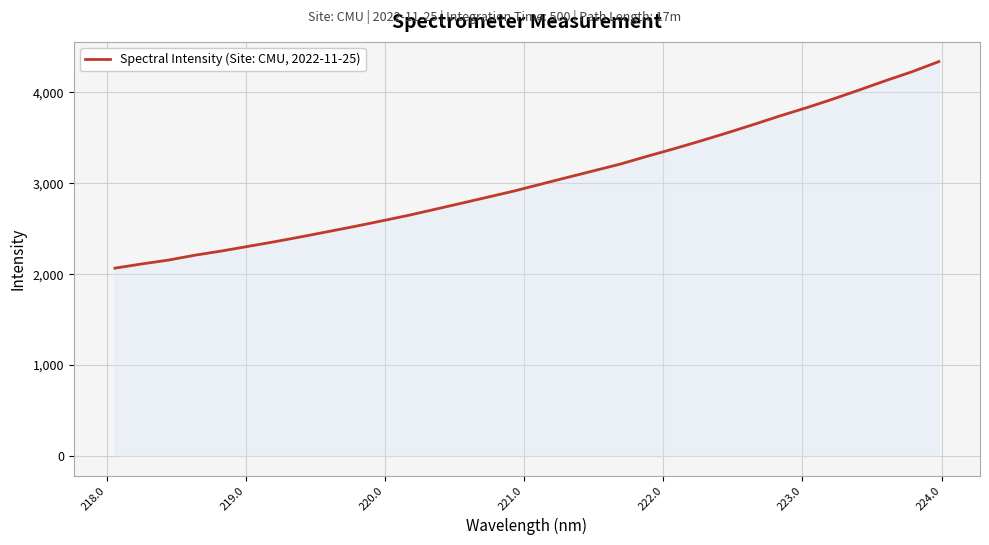

What is the maximum value shown in the chart?

4339.3